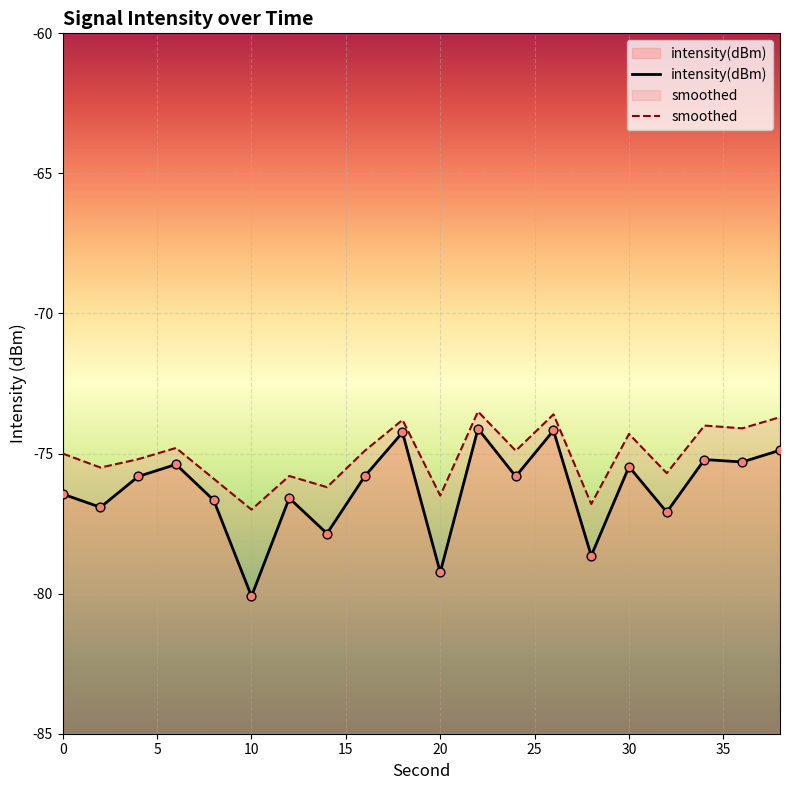

Is the value of smoothed at 36 greater than the value of intensity(dBm) at 30?

Yes